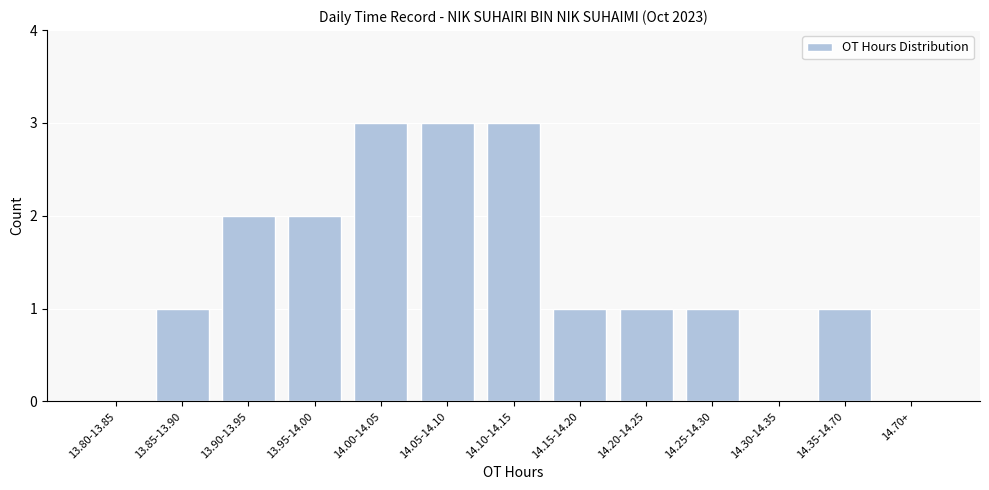

Reading right to left, list all the values displayed in this chart.

14.70+=0	14.35-14.70=1	14.30-14.35=0	14.25-14.30=1	14.20-14.25=1	14.15-14.20=1	14.10-14.15=3	14.05-14.10=3	14.00-14.05=3	13.95-14.00=2	13.90-13.95=2	13.85-13.90=1	13.80-13.85=0